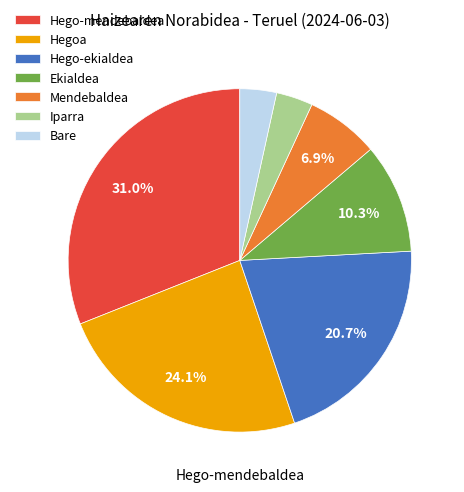

Is there any slice that represents more than half of the pie?

No